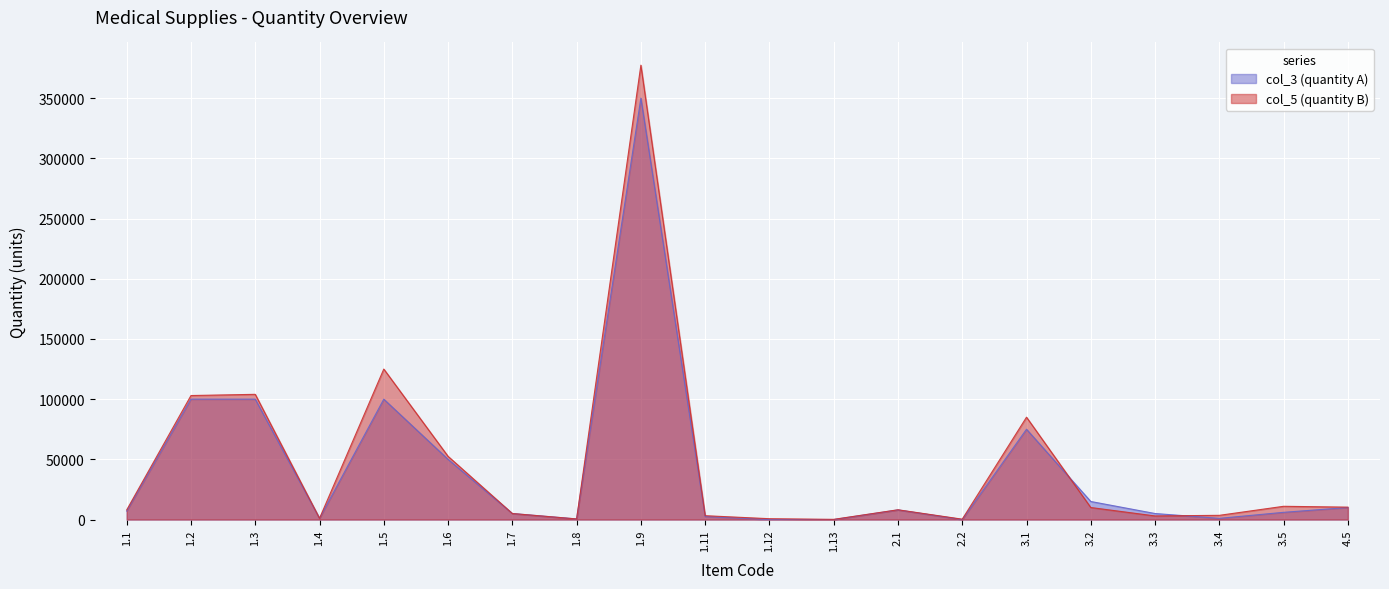

How many values in col_3 (quantity A) are above zero?

17